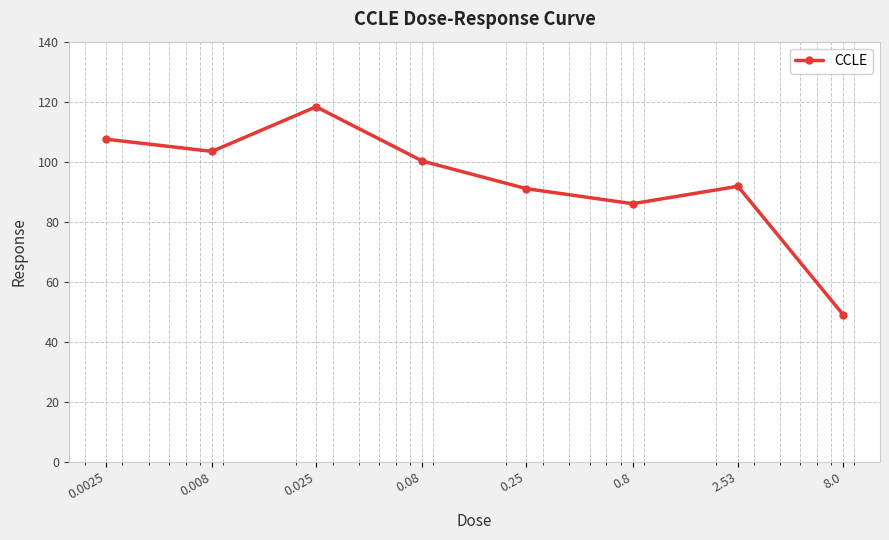

How many points are lower than both their immediate neighbors (excluding endpoints)?

2